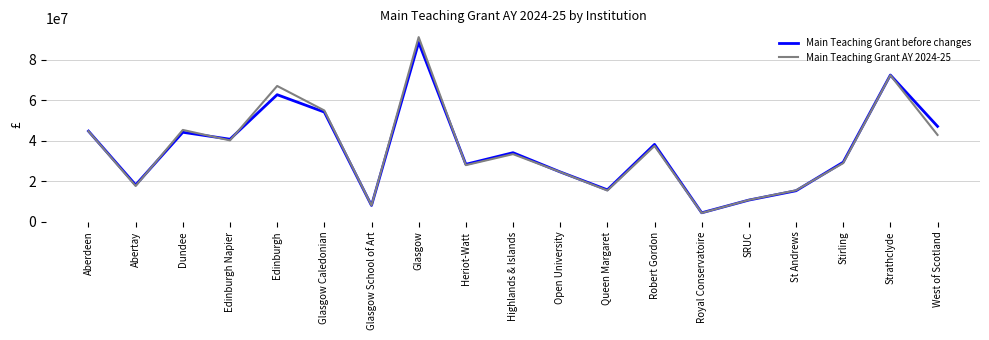

What is the total value across all series at Royal Conservatoire?

8750877